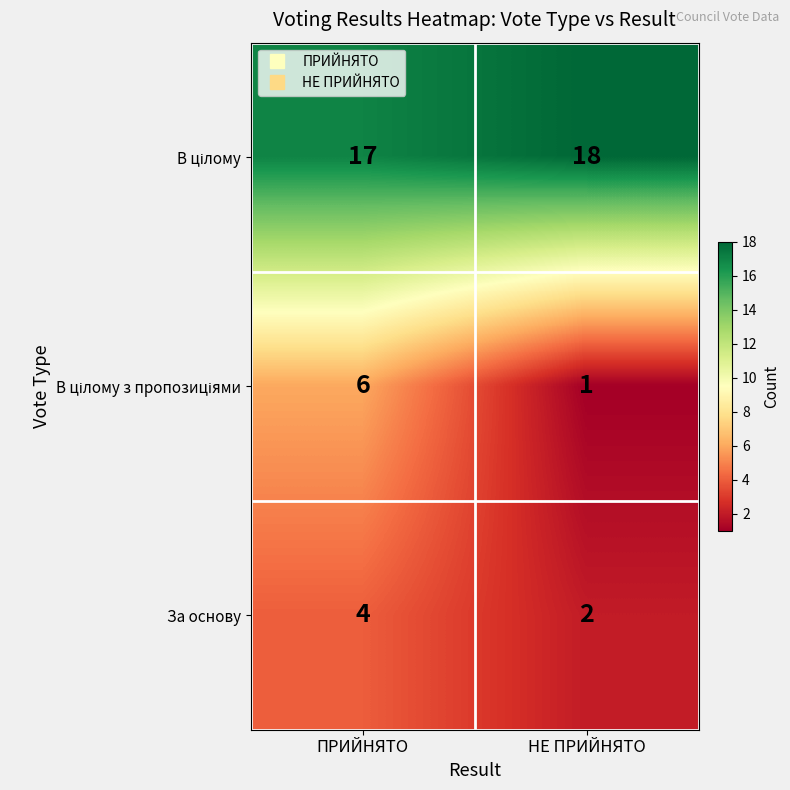

At which category is the sum across all series the highest?

ПРИЙНЯТО